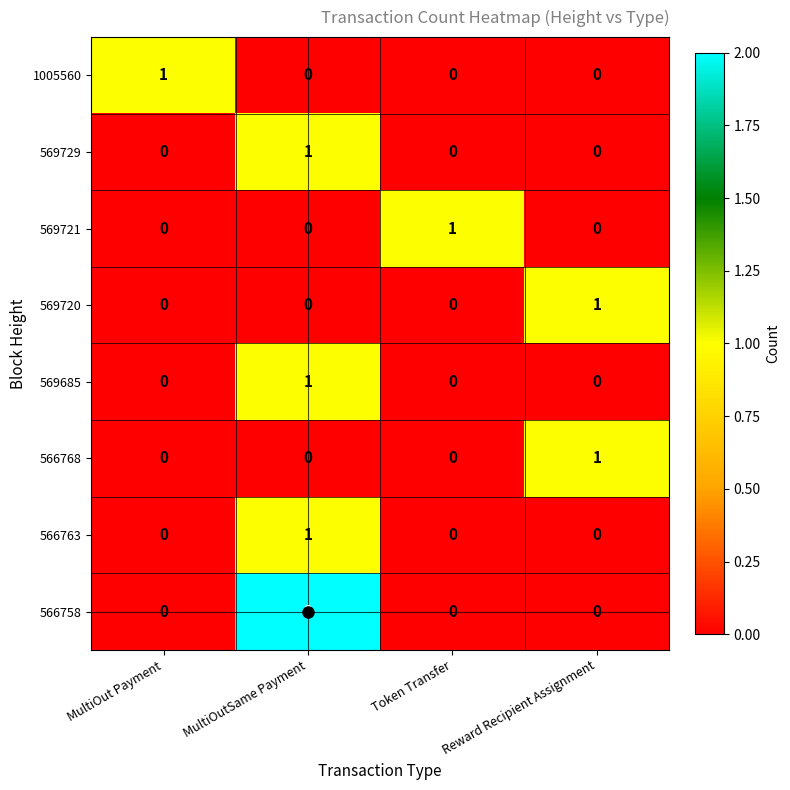

Which series has the largest total across all categories?

566758